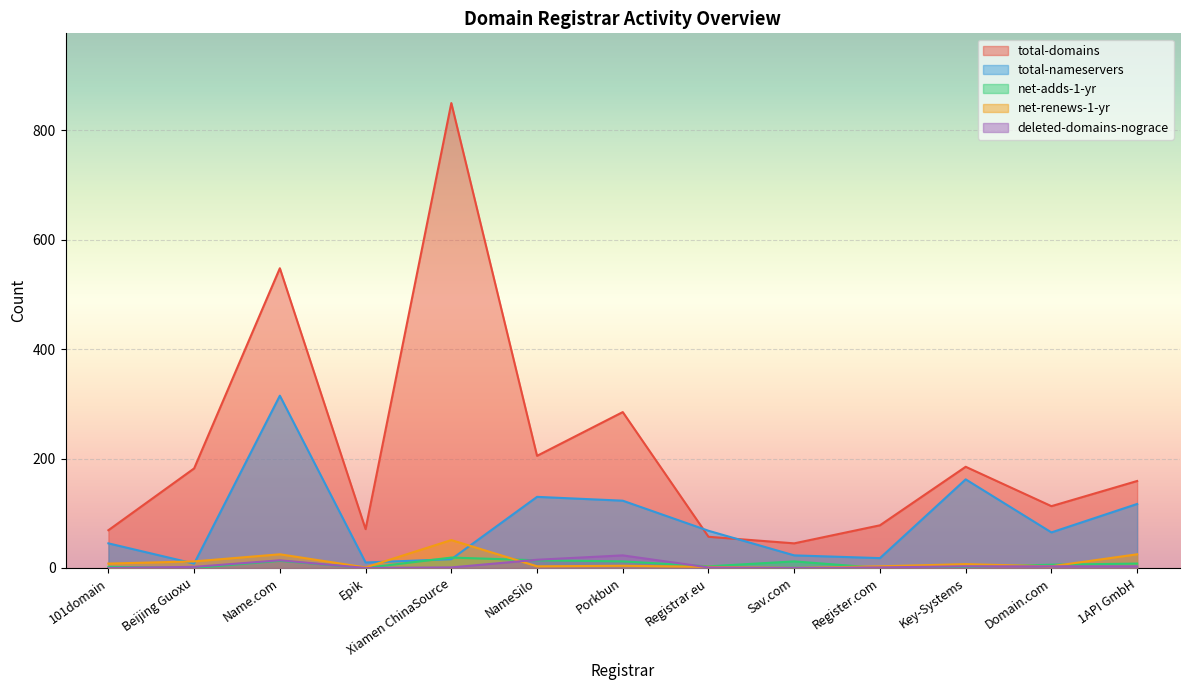

Does the chart display data point markers on the line(s)?

No